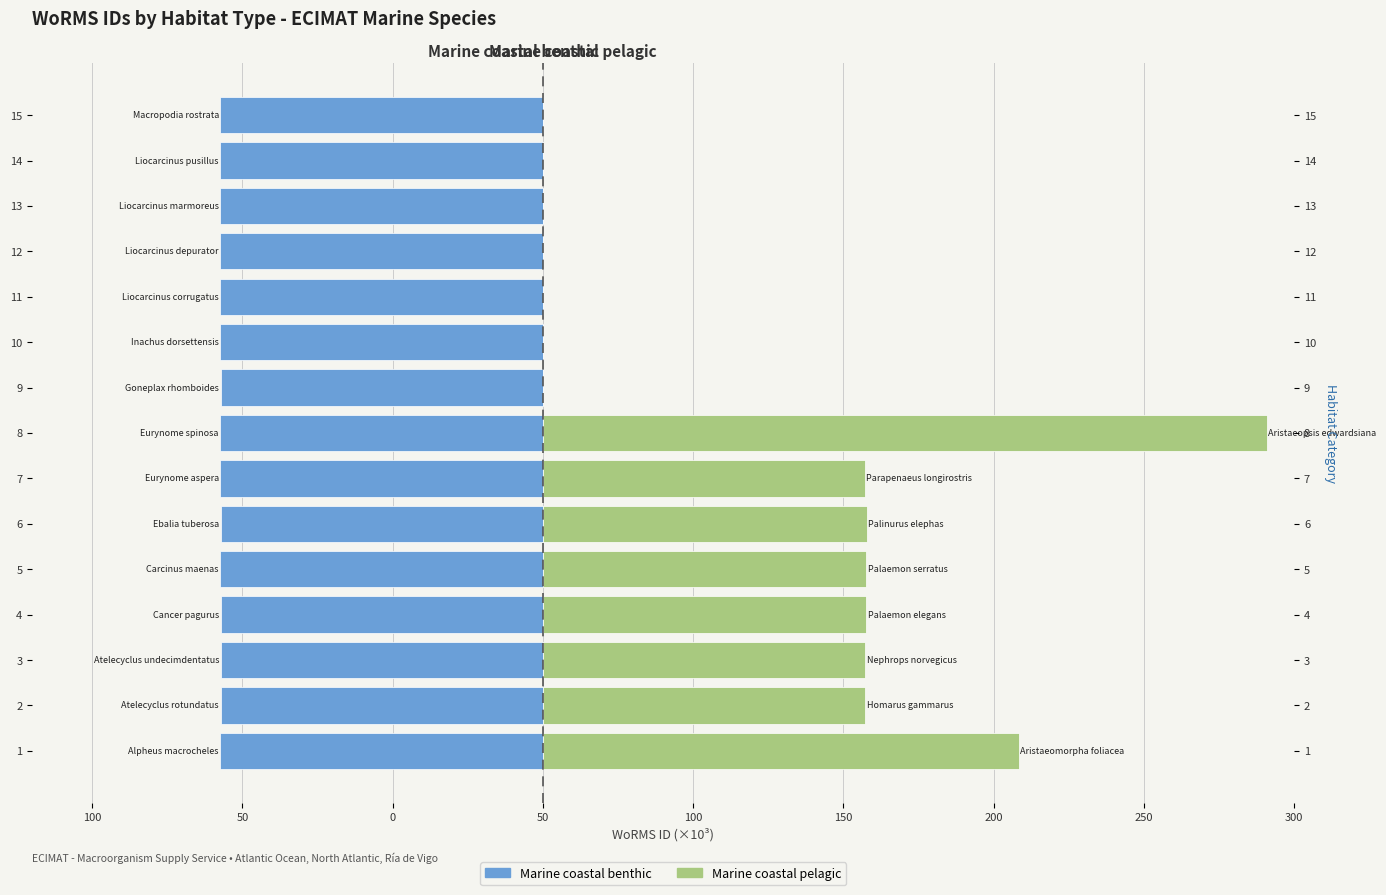

Reading left to right, transcribe all the data shown in this chart.

Marine coastal benthic: -107.5	-107.3	-107.3	-107.3	-107.4	-107.3	-107.3	-107.3	-107.3	-107.3	-107.4	-107.4	-107.4	-107.4	-107.3
Marine coastal pelagic: 158.3	107.3	107.3	107.6	107.6	107.7	107.1	240.8	0.0	0.0	0.0	0.0	0.0	0.0	0.0